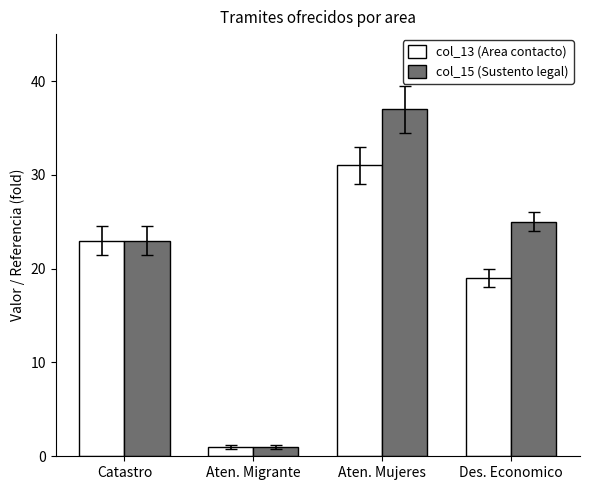

What is the maximum value shown in the chart?

37